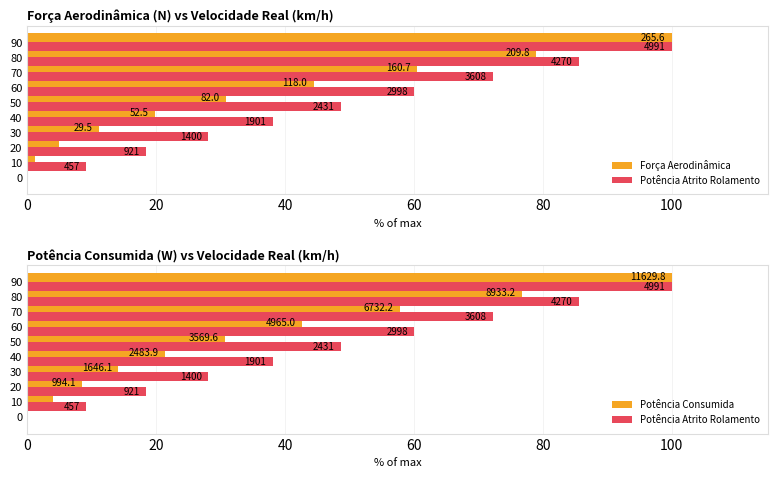

How many values in Potência Consumida are above zero?

9